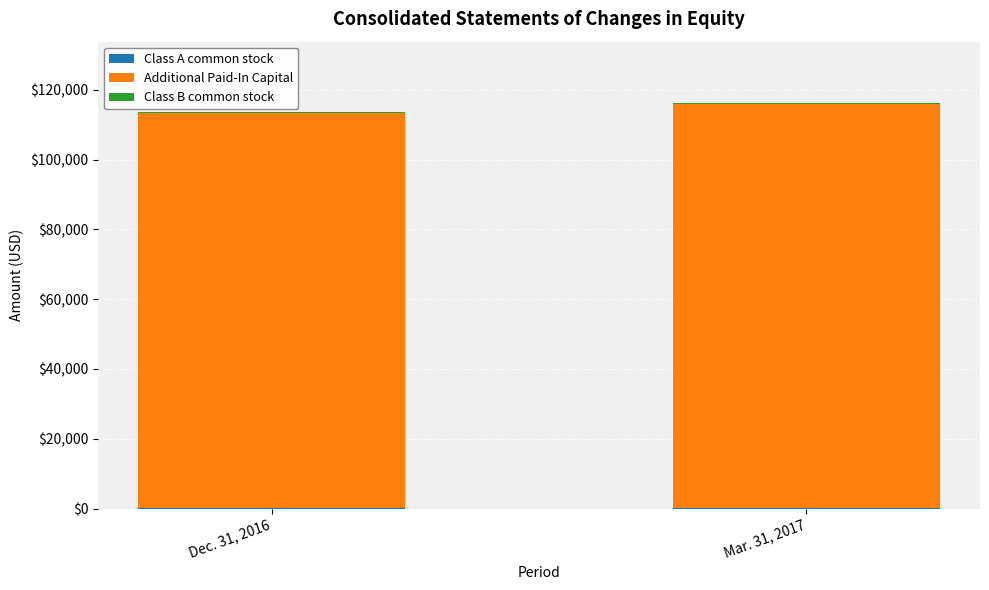

Rank the series by their maximum value, from highest to lowest.

Additional Paid-In Capital, Class B common stock, Class A common stock